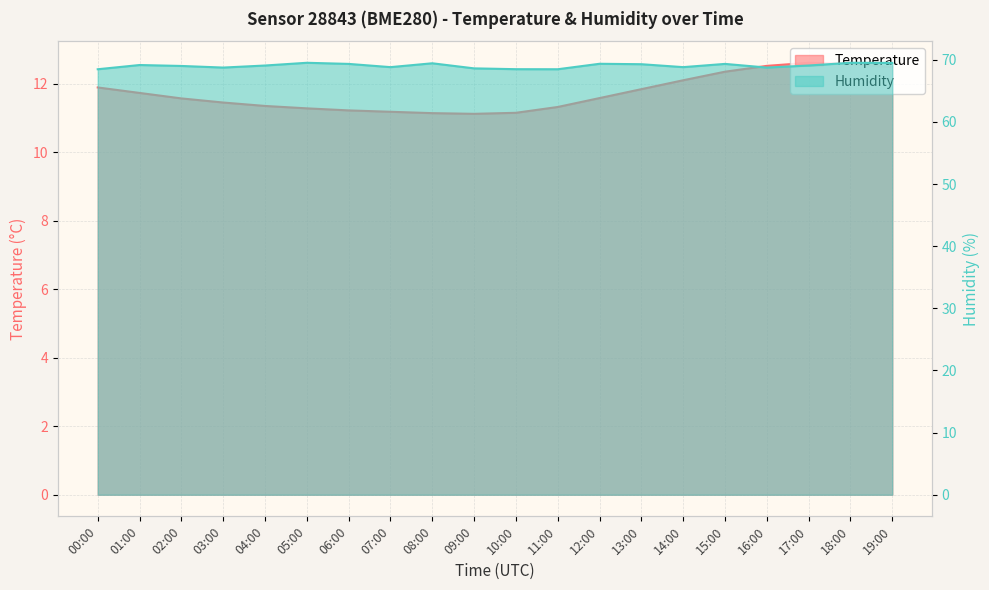

What position from the right is 18:00?

2